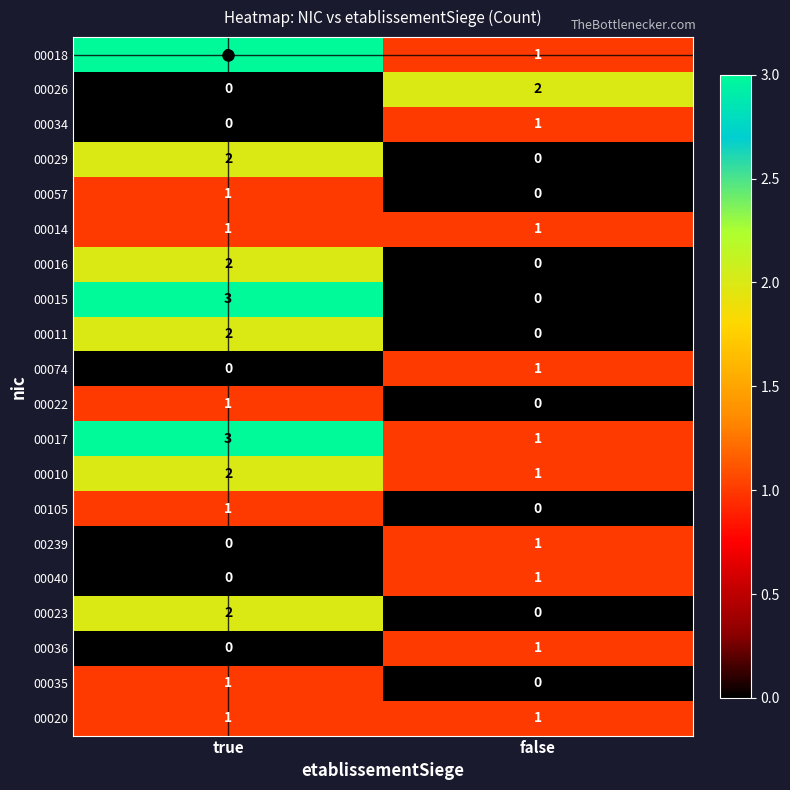

List the labels in order of 00022 value, smallest first.

false, true